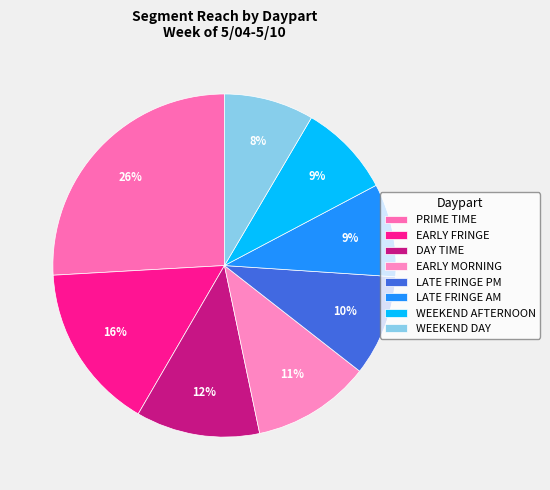

How many slices are in this pie chart?

8